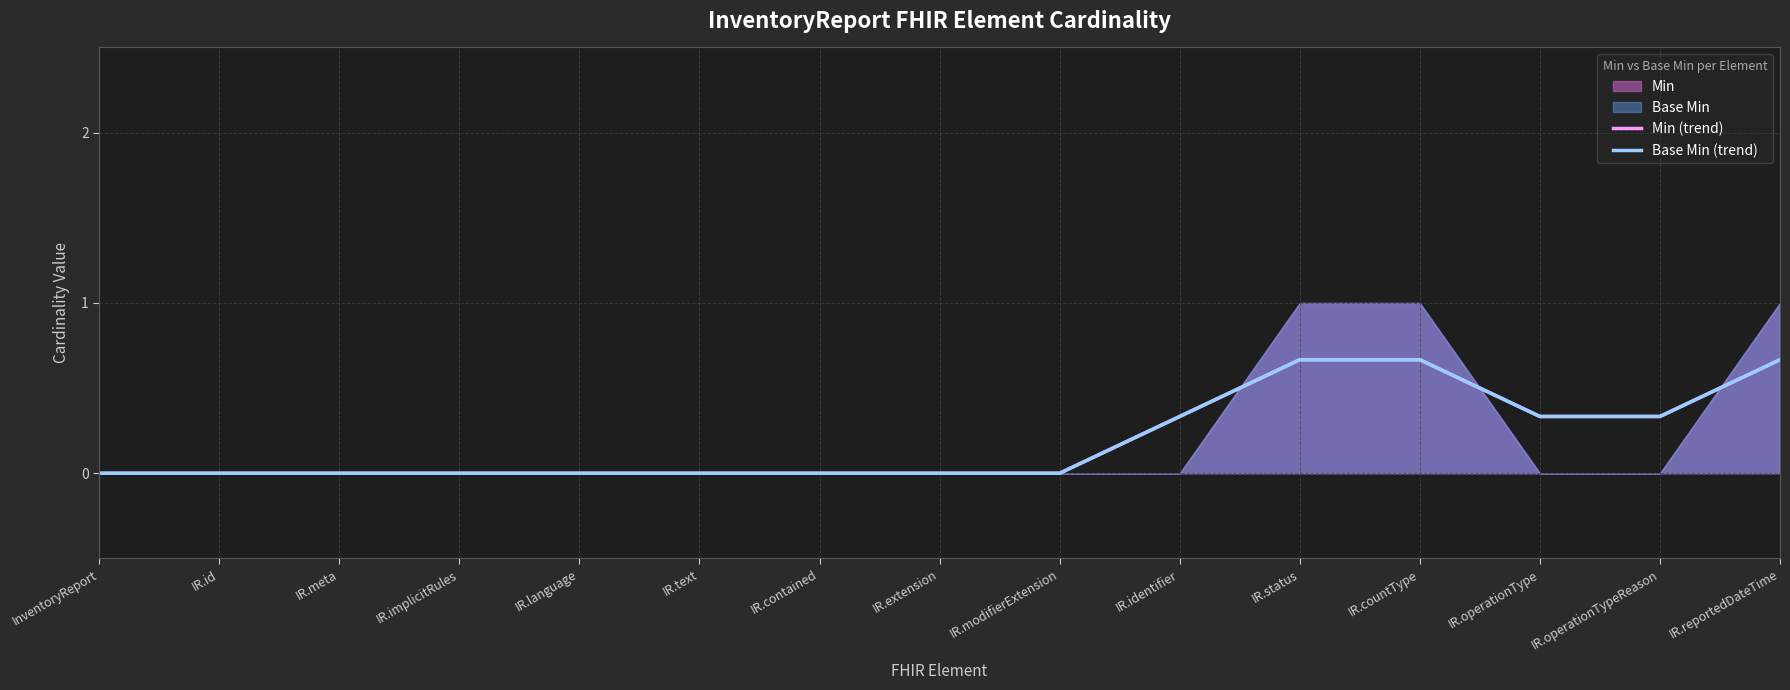

What is the difference between the second highest and second lowest values in the Min (trend) series?

0.7